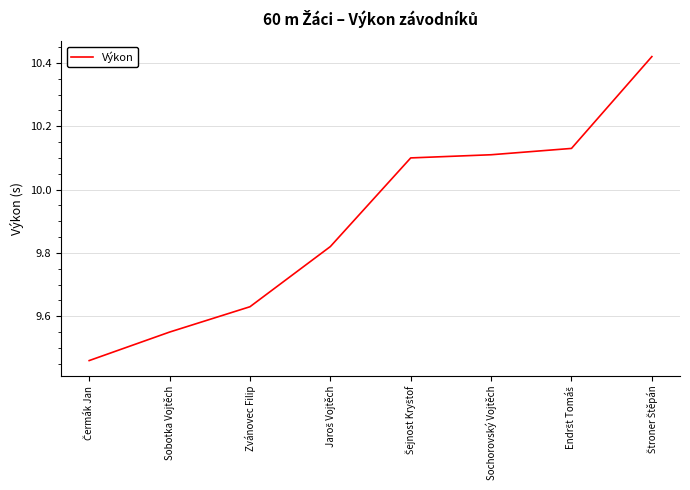

True or false: the data has more than 1 interior local peaks.

False